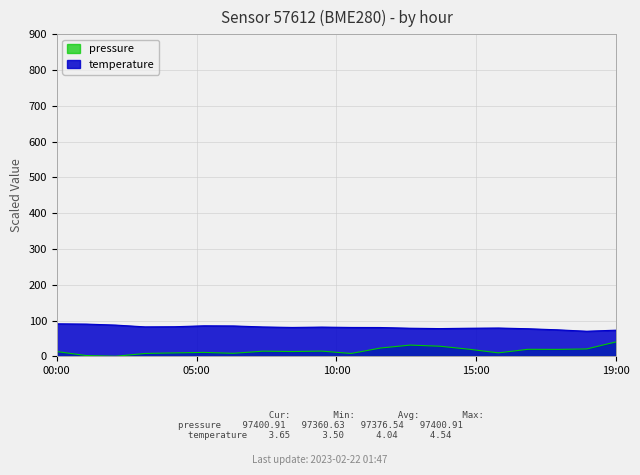

What is the difference between the pressure values at 01:00 and 04:00?

7.4